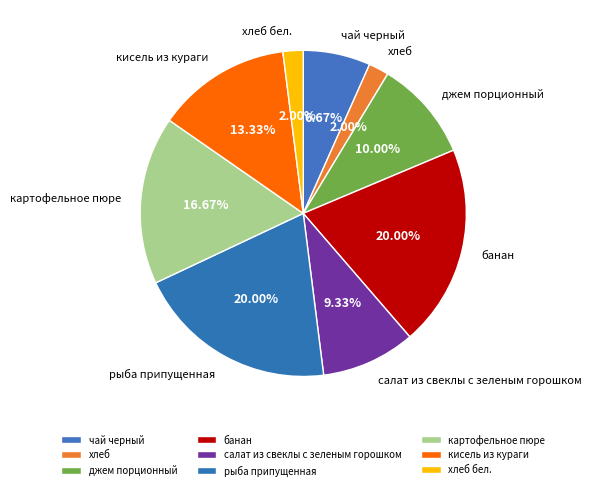

What portion of the pie excludes рыба припущенная?

80.0%